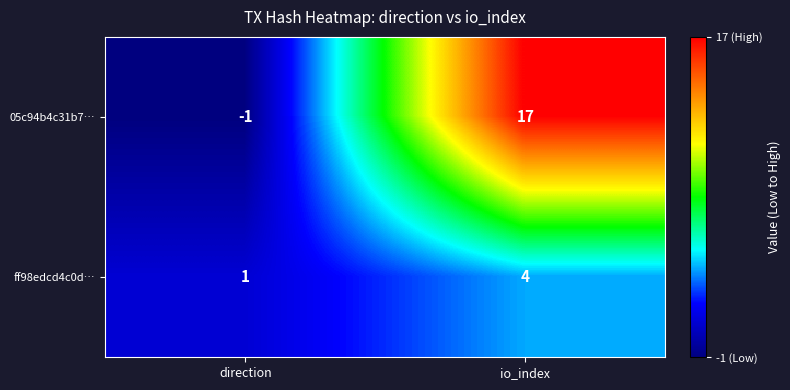

What is the total value across all series at io_index?

21